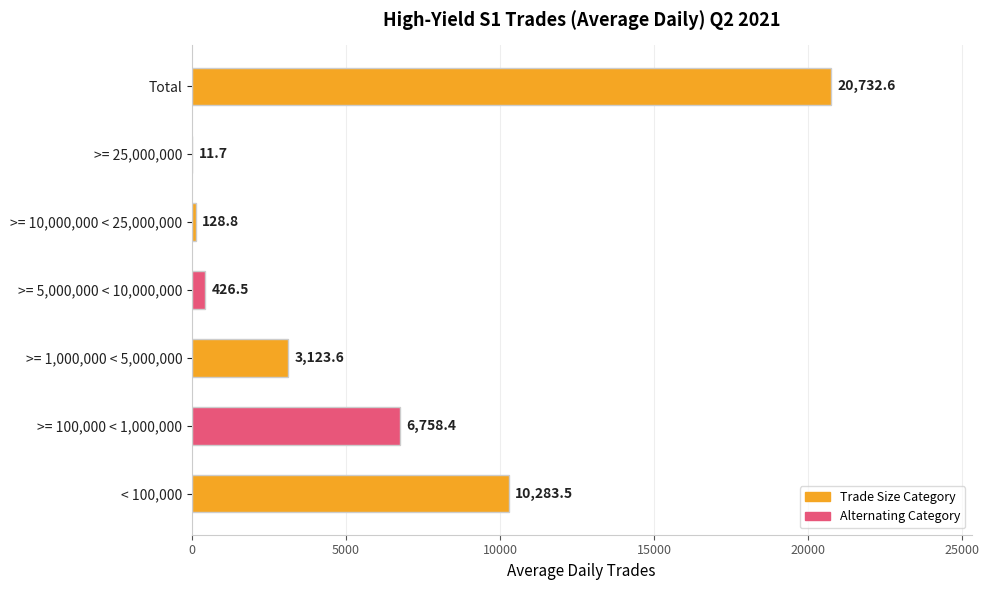

What is the sum of the values at < 100,000 and >= 10,000,000 < 25,000,000?

10412.3